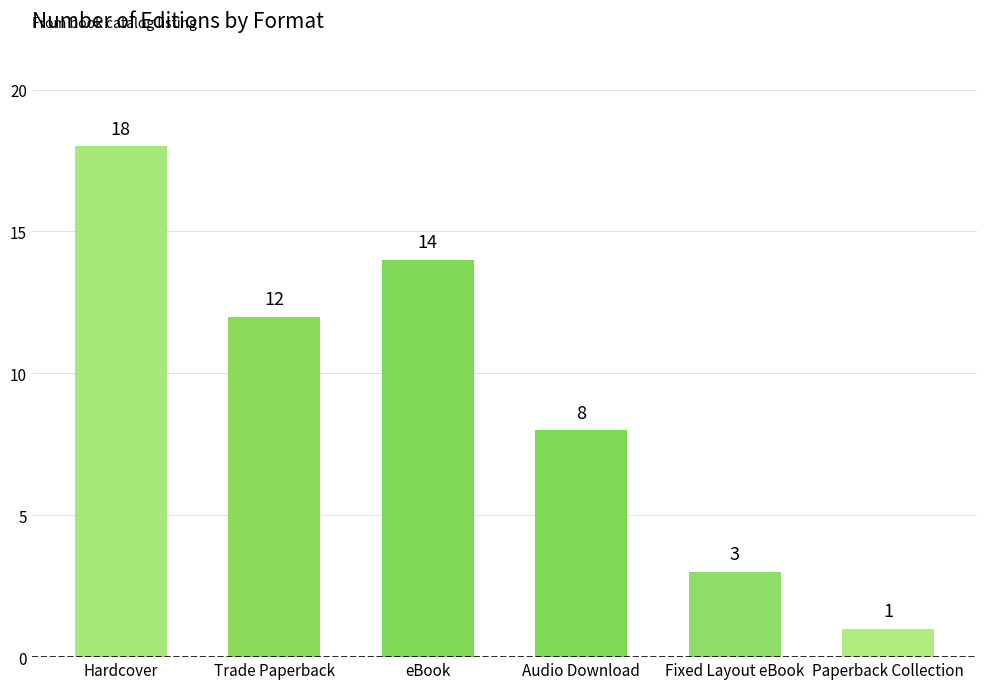

What is the maximum value shown in the chart?

18